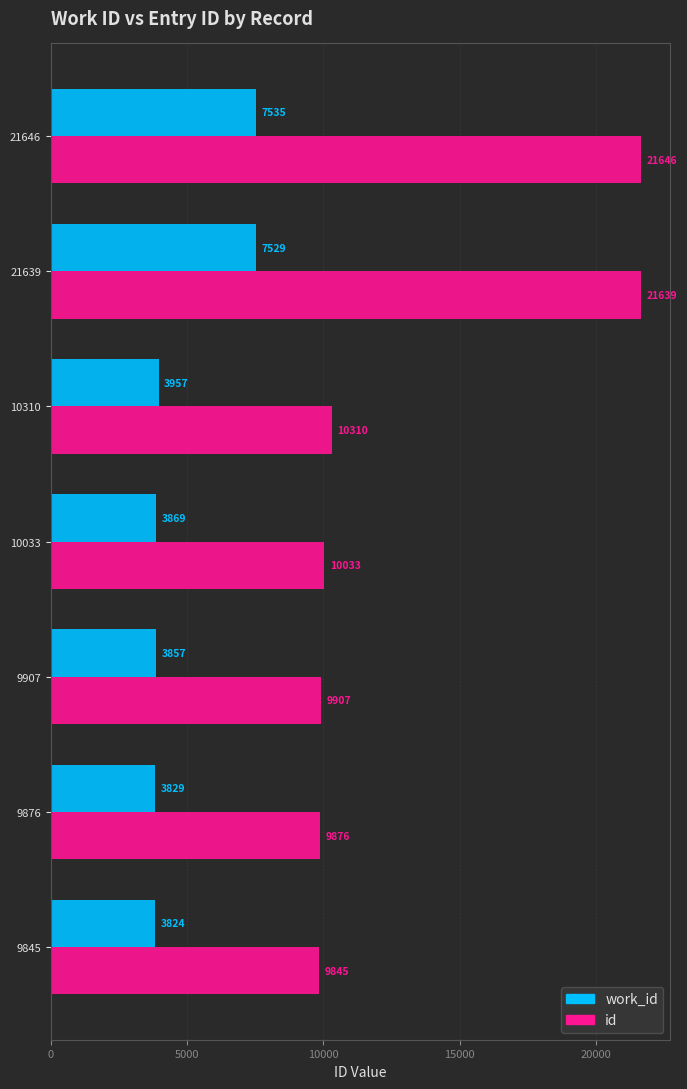

Which series has the largest total across all categories?

id